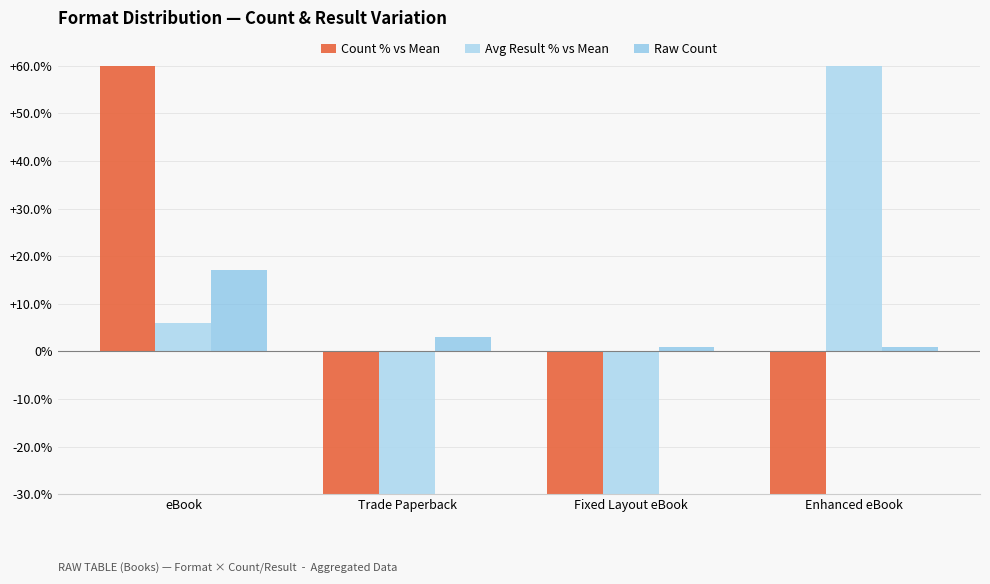

Which series has the widest spread of values?

Count % vs Mean